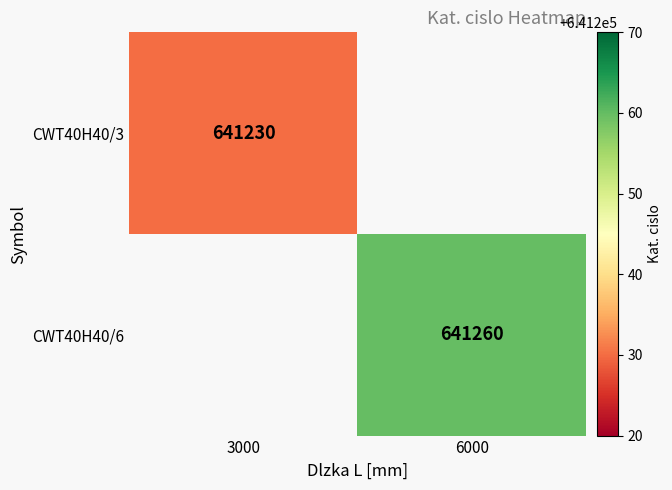

Is the value of CWT40H40/3 at 3000 greater than the value of CWT40H40/6 at 6000?

No